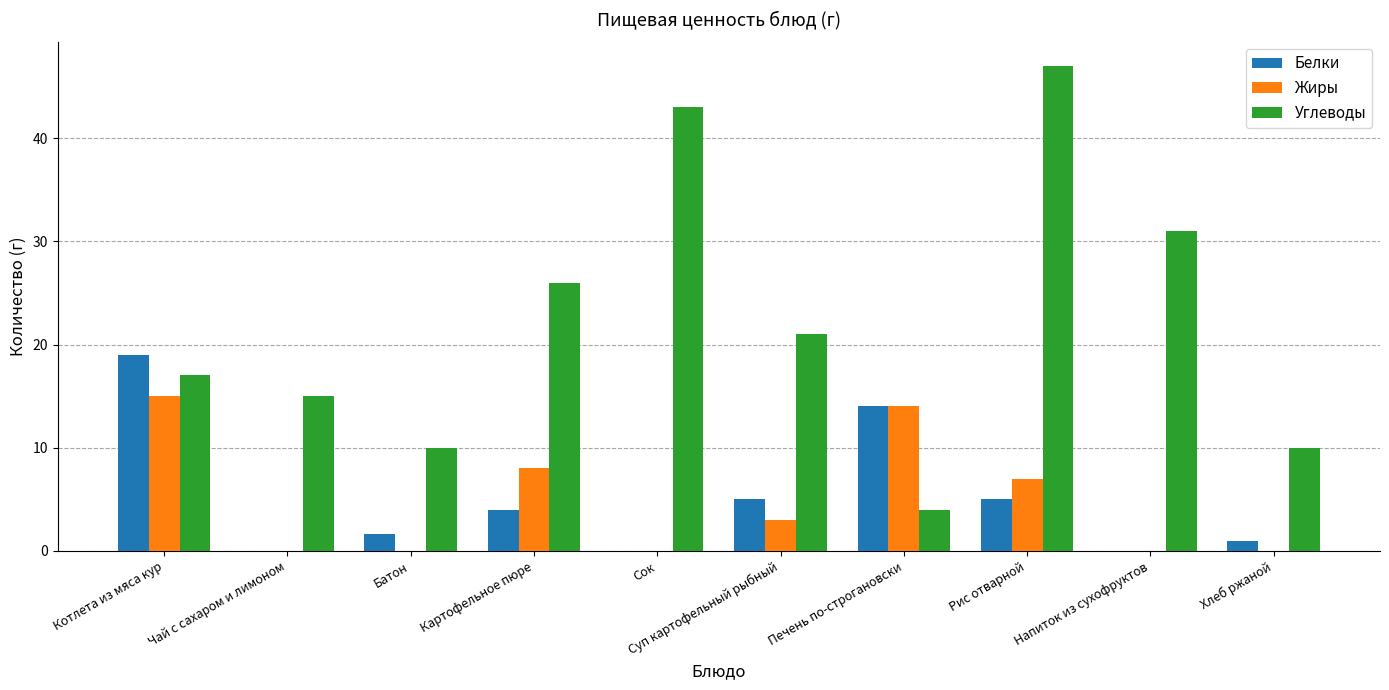

What is the sum of the Углеводы values at Котлета из мяса кур and Печень по-строгановски?

21.0